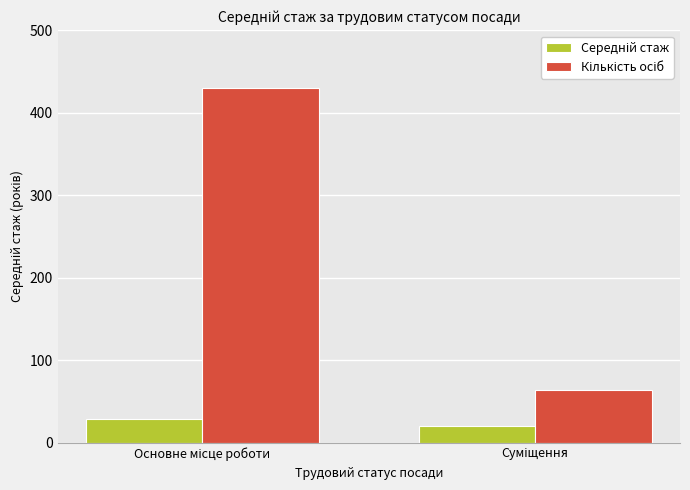

How many series are shown in this chart?

2